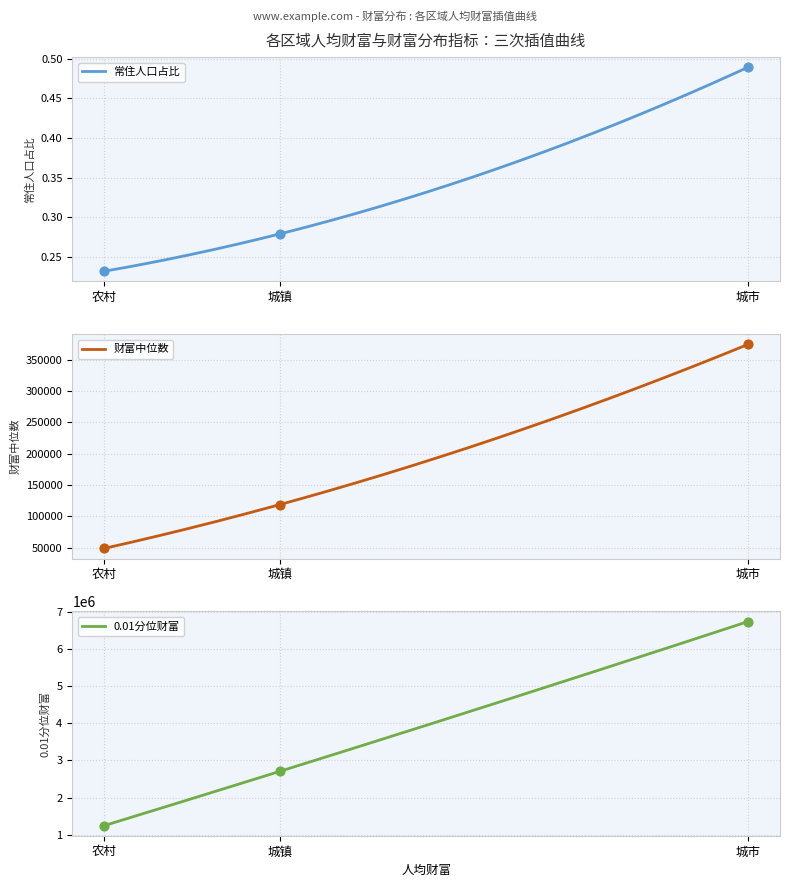

What are all the series names shown in the legend?

常住人口占比, 财富中位数, 0.01分位财富